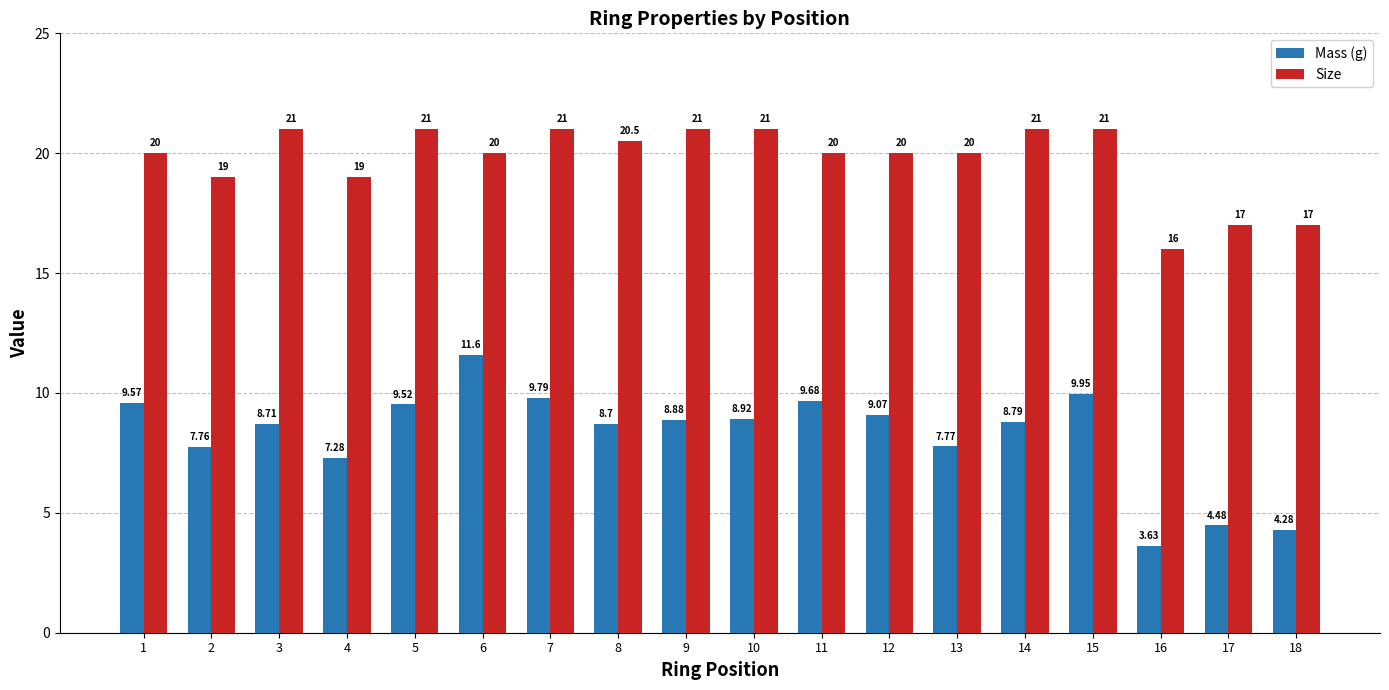

The value of Mass (g) at 15 is 16.4. True or false?

False